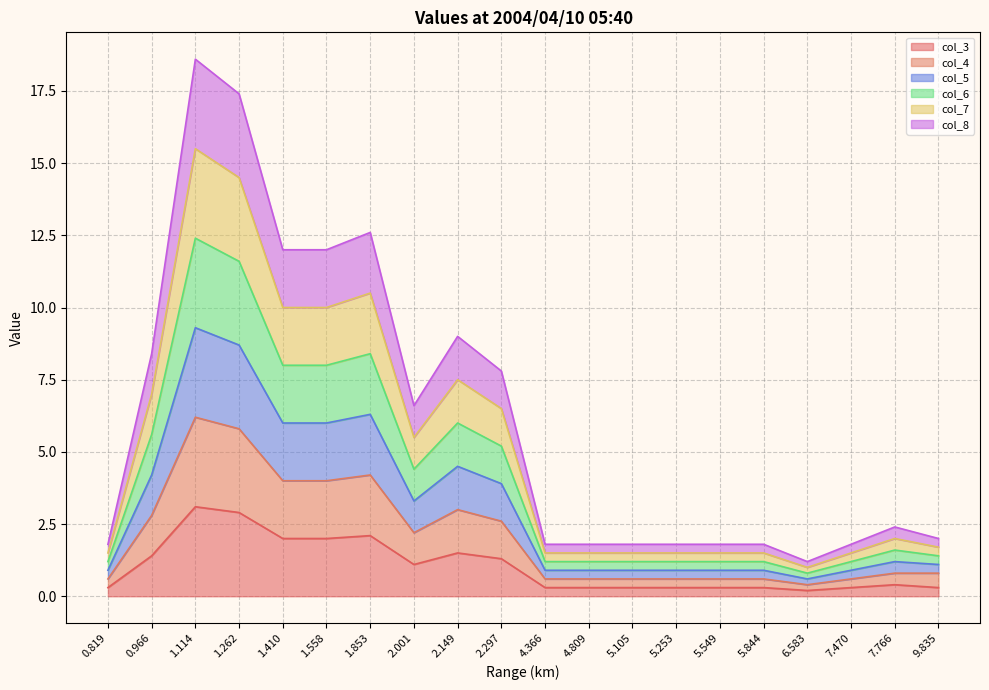

What are all the series names shown in the legend?

col_3, col_4, col_5, col_6, col_7, col_8